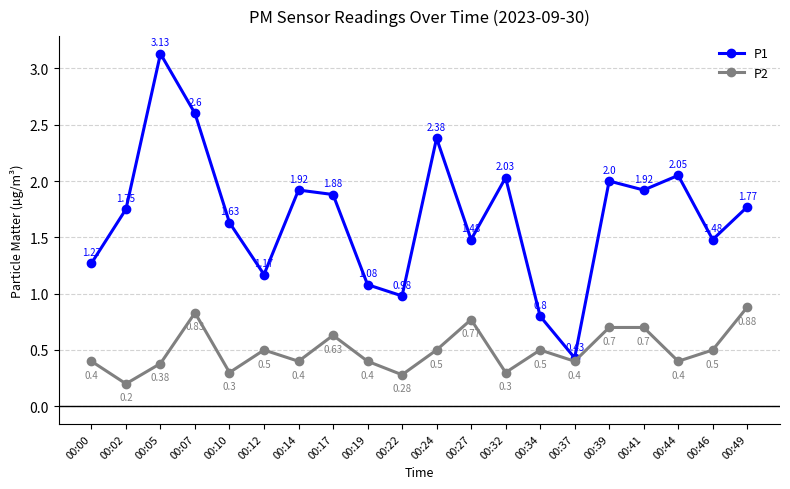

Rank the series by their maximum value, from lowest to highest.

P2, P1